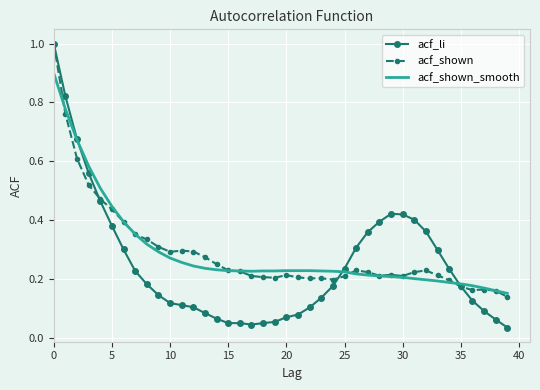

What are all the series names shown in the legend?

acf_li, acf_shown, acf_shown_smooth